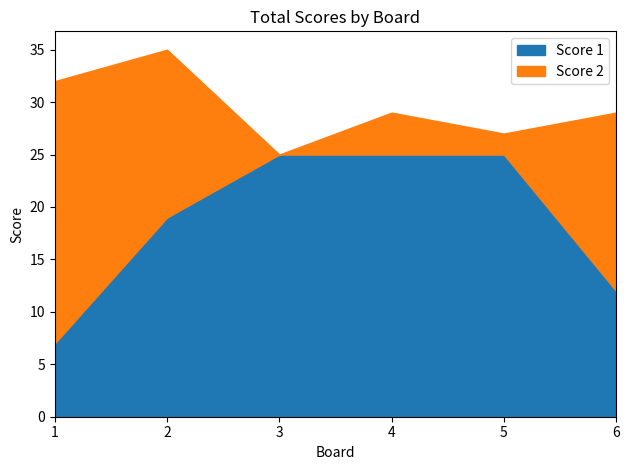

Which series has the largest total across all categories?

Score 1